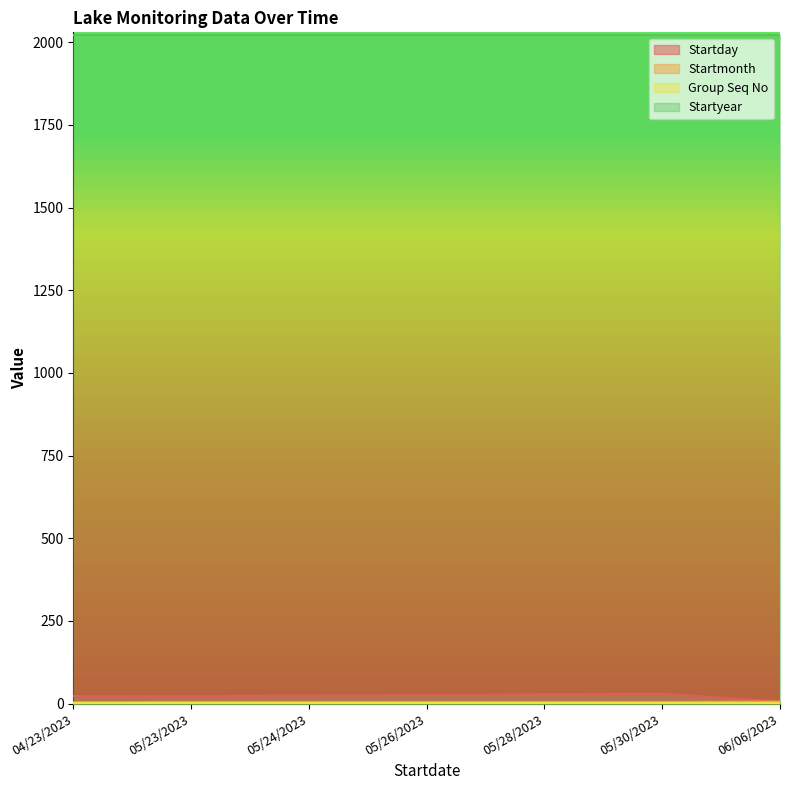

True or false: Startday and Startyear intersect in this chart.

False